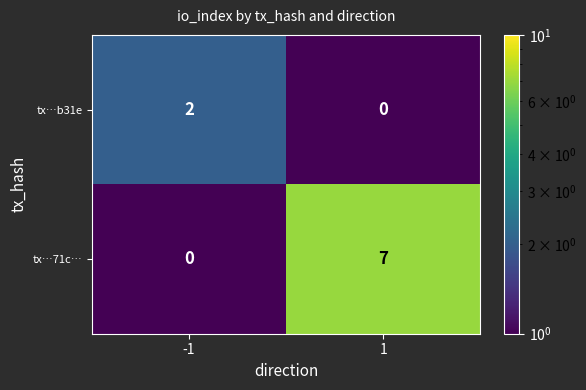

Is it true that tx…71c… equals -3 at -1?

False